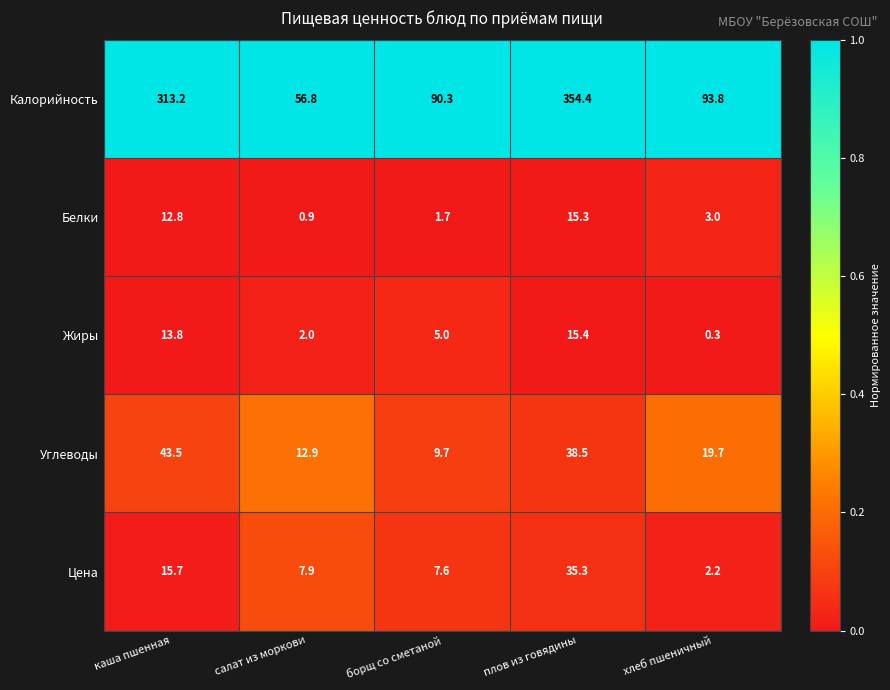

What is the maximum value shown in the chart?

354.4